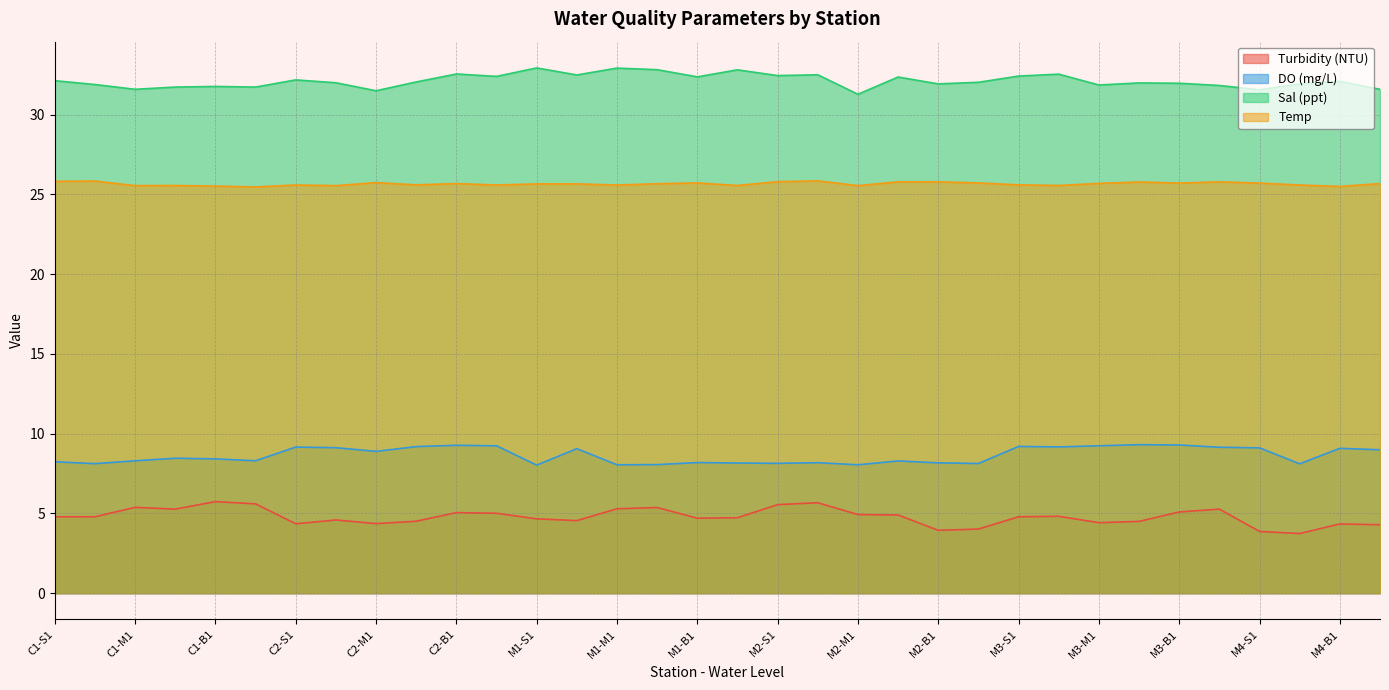

True or false: Sal (ppt) and DO (mg/L) cross at least once.

False